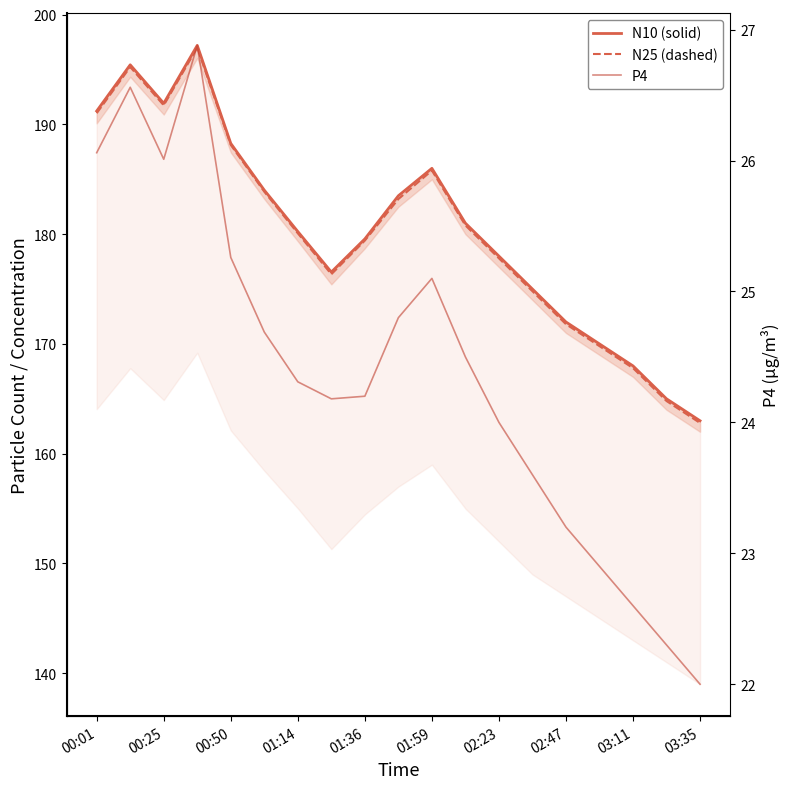

Where is P4 nearest to the value 24?

02:23